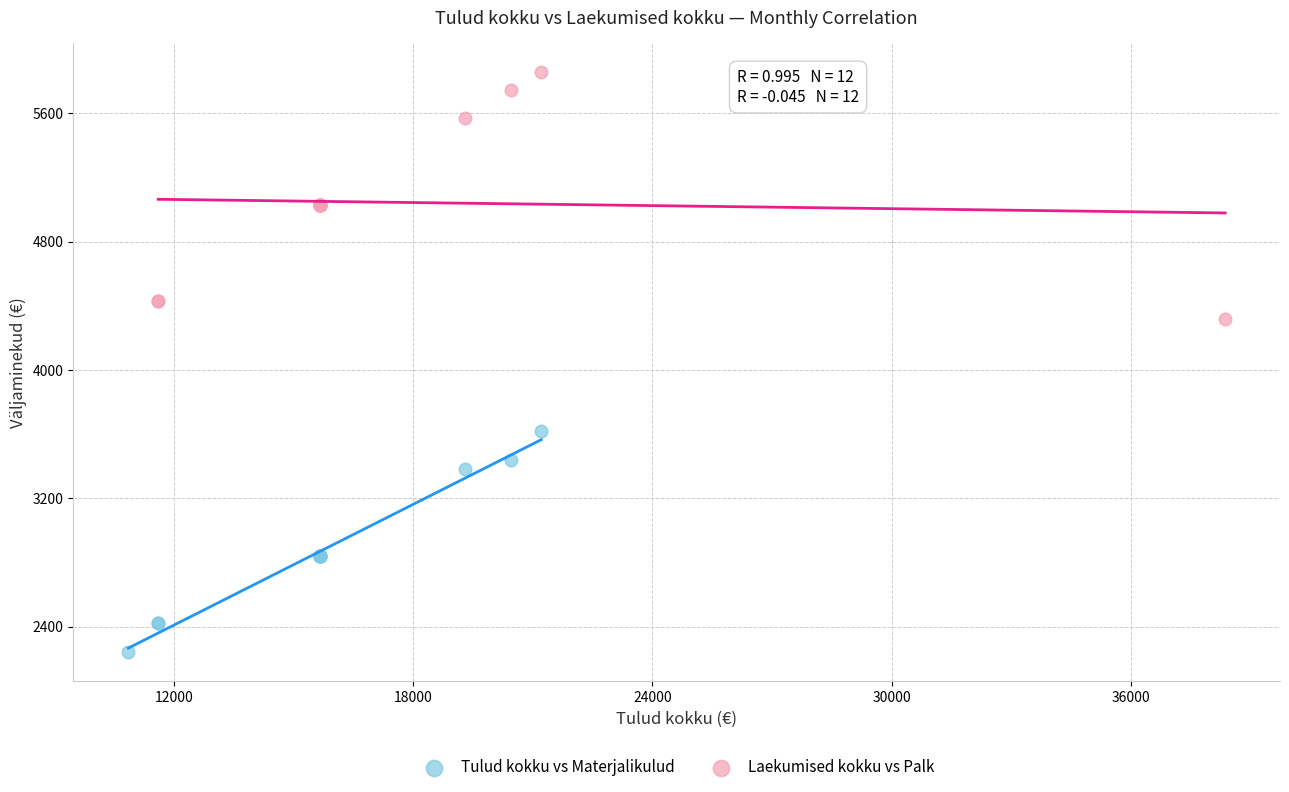

Which series reaches the minimum Y coordinate?

Tulud kokku vs Materjalikulud